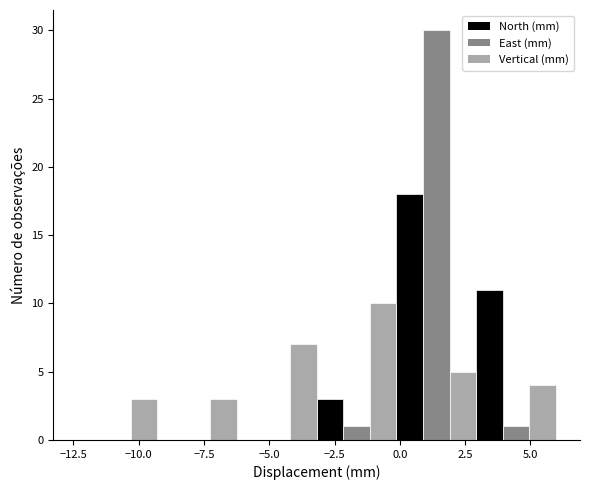

What is the height of the East (mm) bar covering 0.0 to 3.0 on the x-axis? Neither the bar edges nor the heights are printed on the chart, so give them approximately, as read against the axes.

30